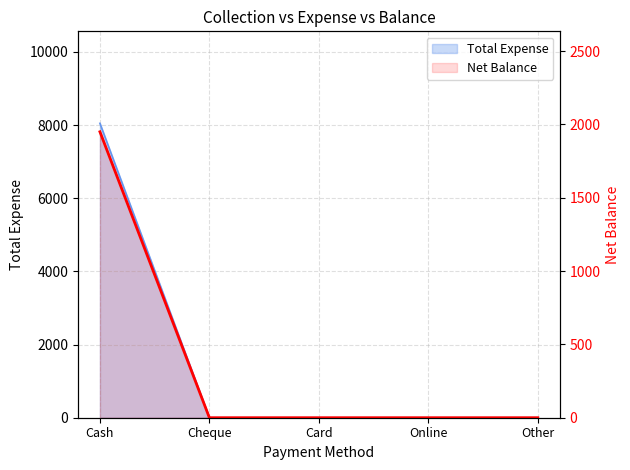

Which has a higher value, Cheque or Other?

Cheque